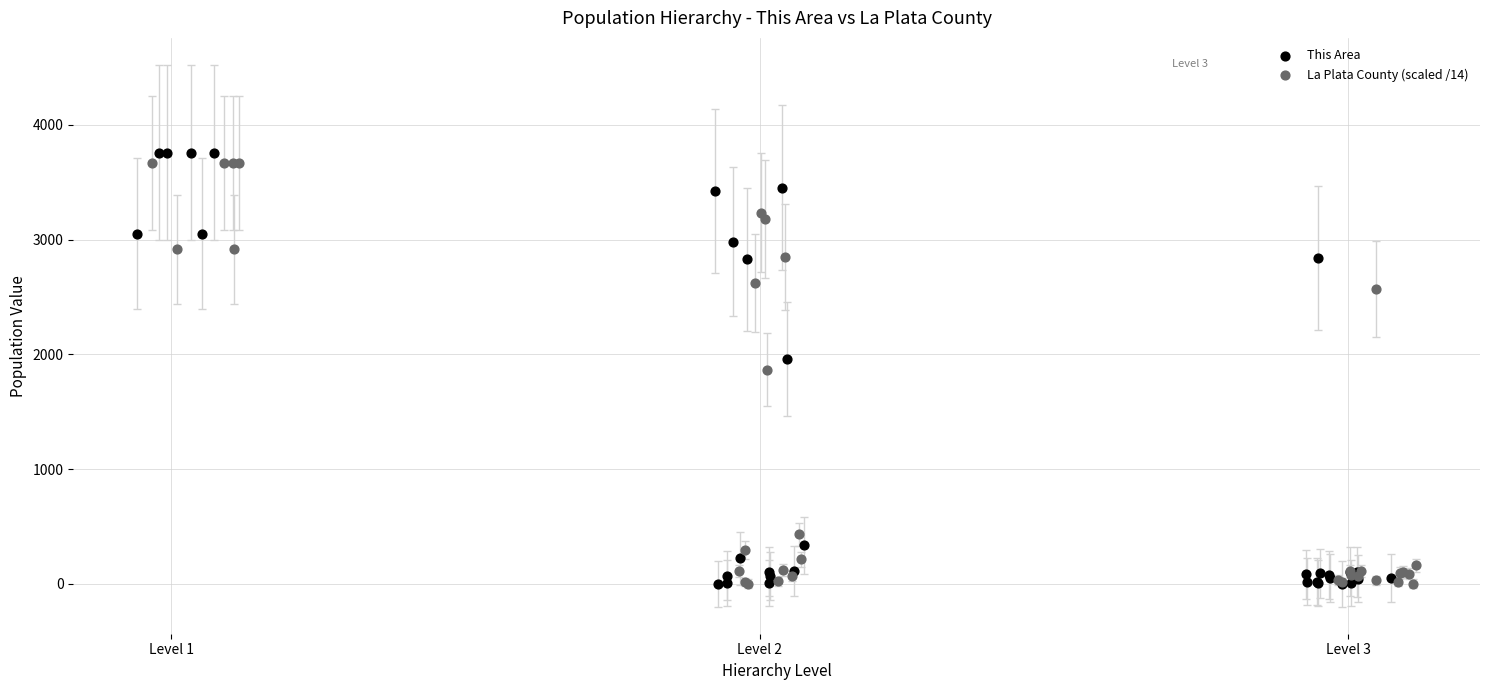

Which series has the largest Y range (max minus min)?

This Area